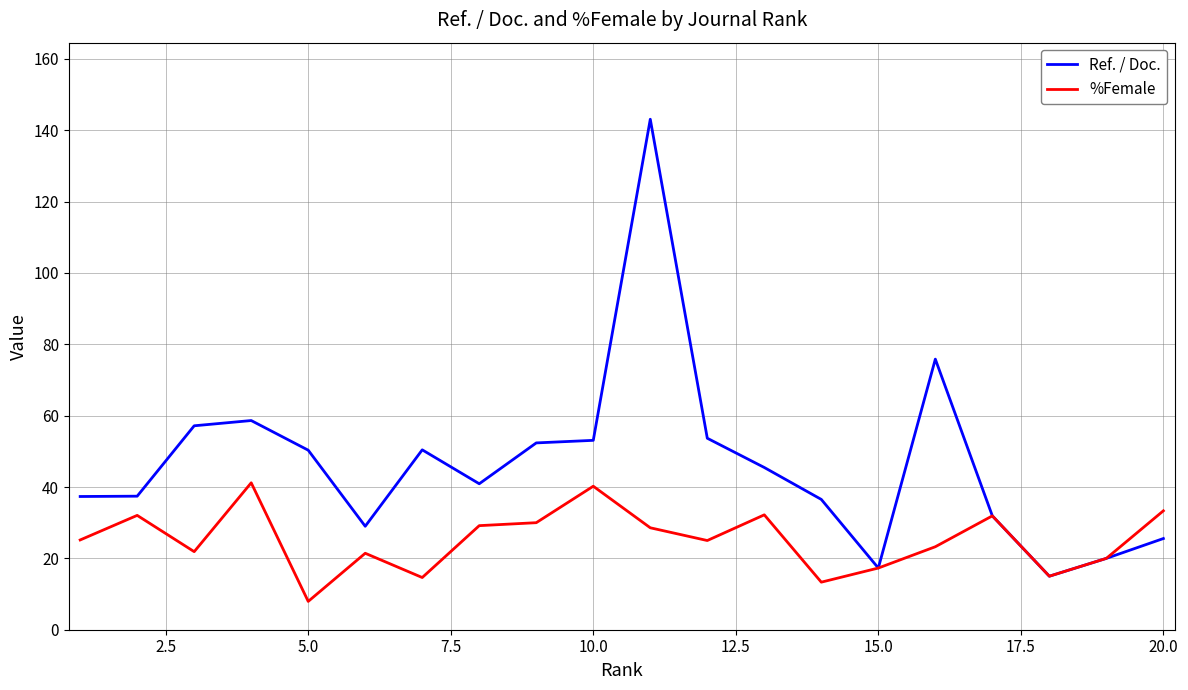

Which series has the largest range (max minus min)?

Ref. / Doc.